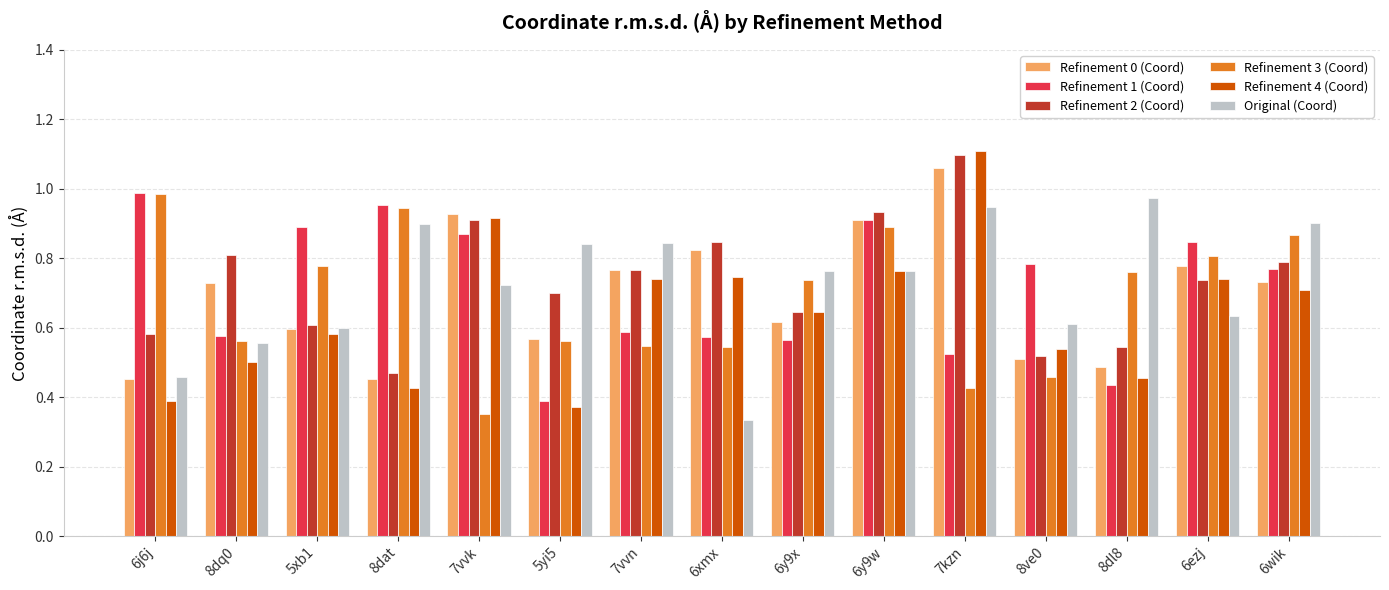

At how many categories does at least one series exceed 0?

15